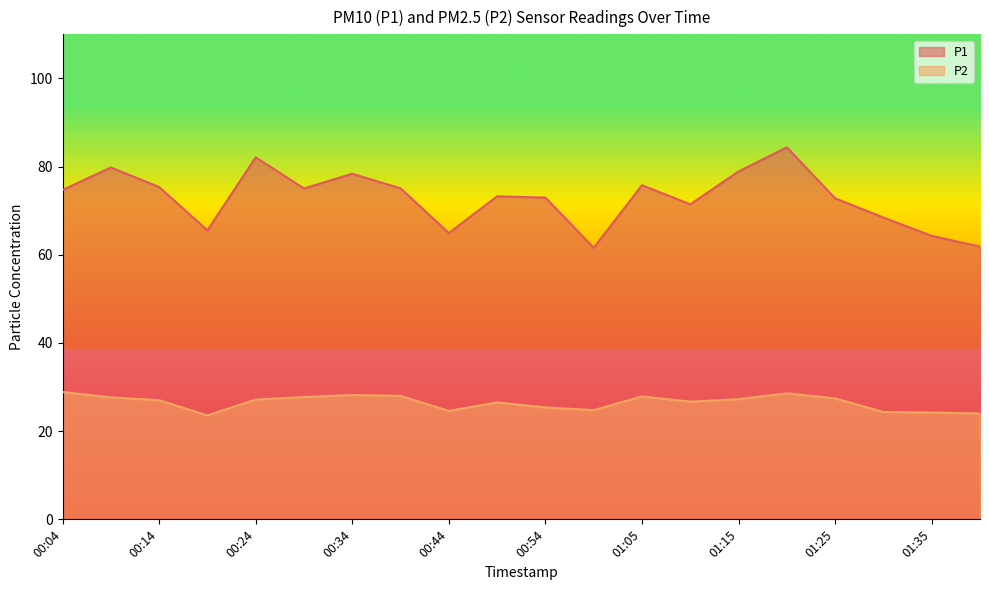

Which label corresponds to the smallest value in the chart?

00:19